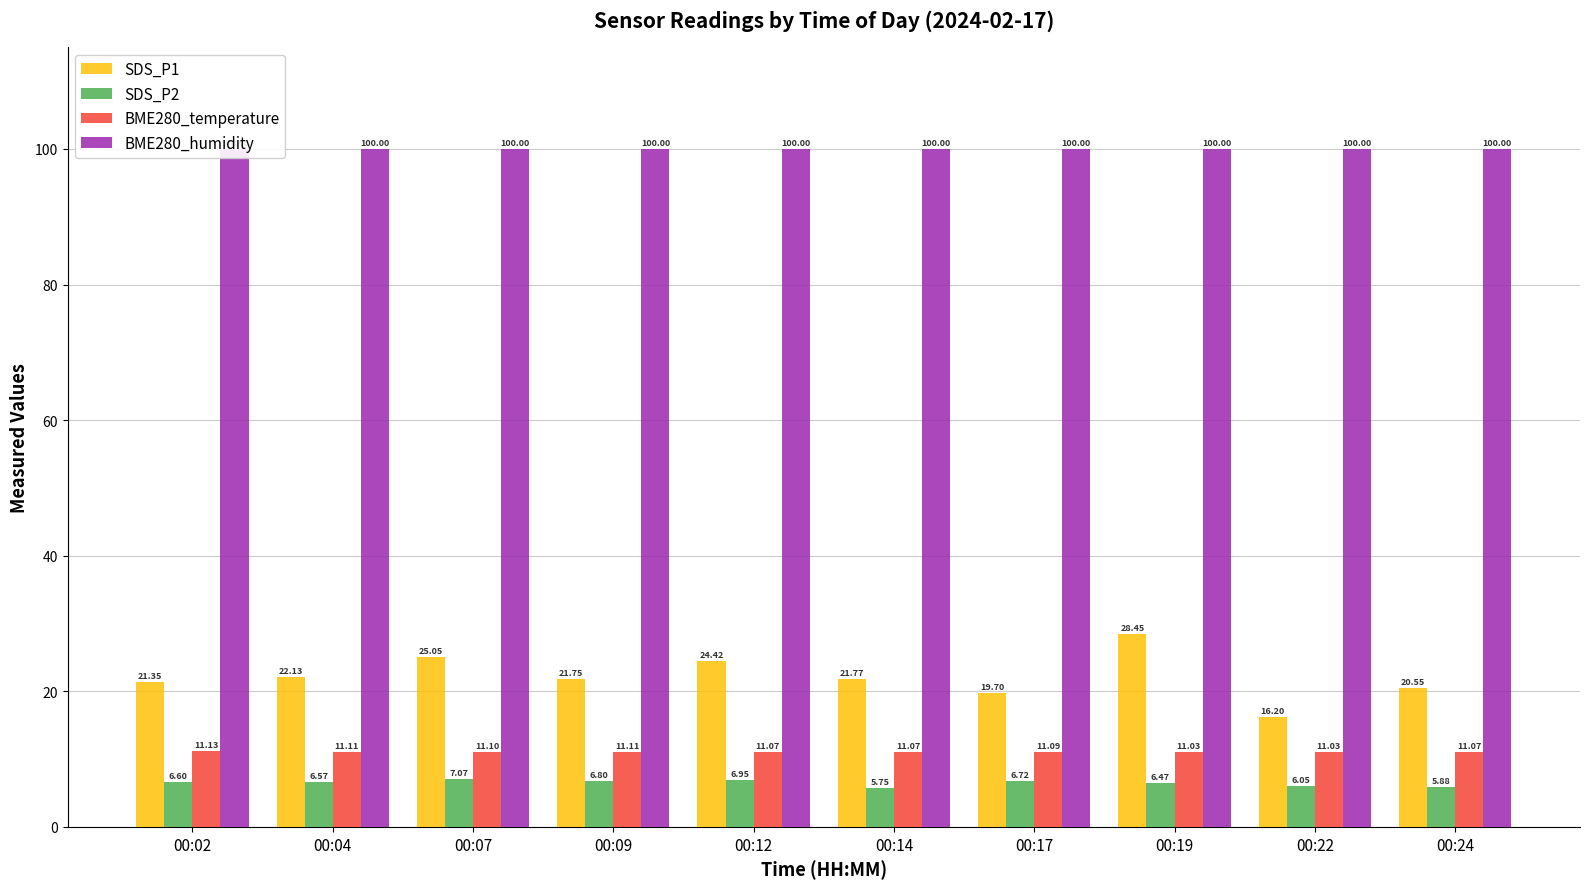

Which category has the lowest value in the BME280_temperature series?

00:19